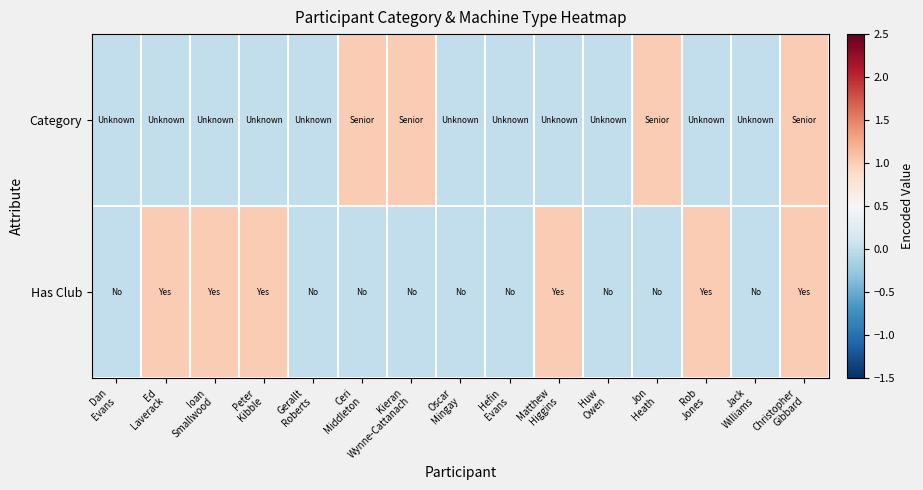

List the series in order of their peak value, lowest first.

Category, Has Club